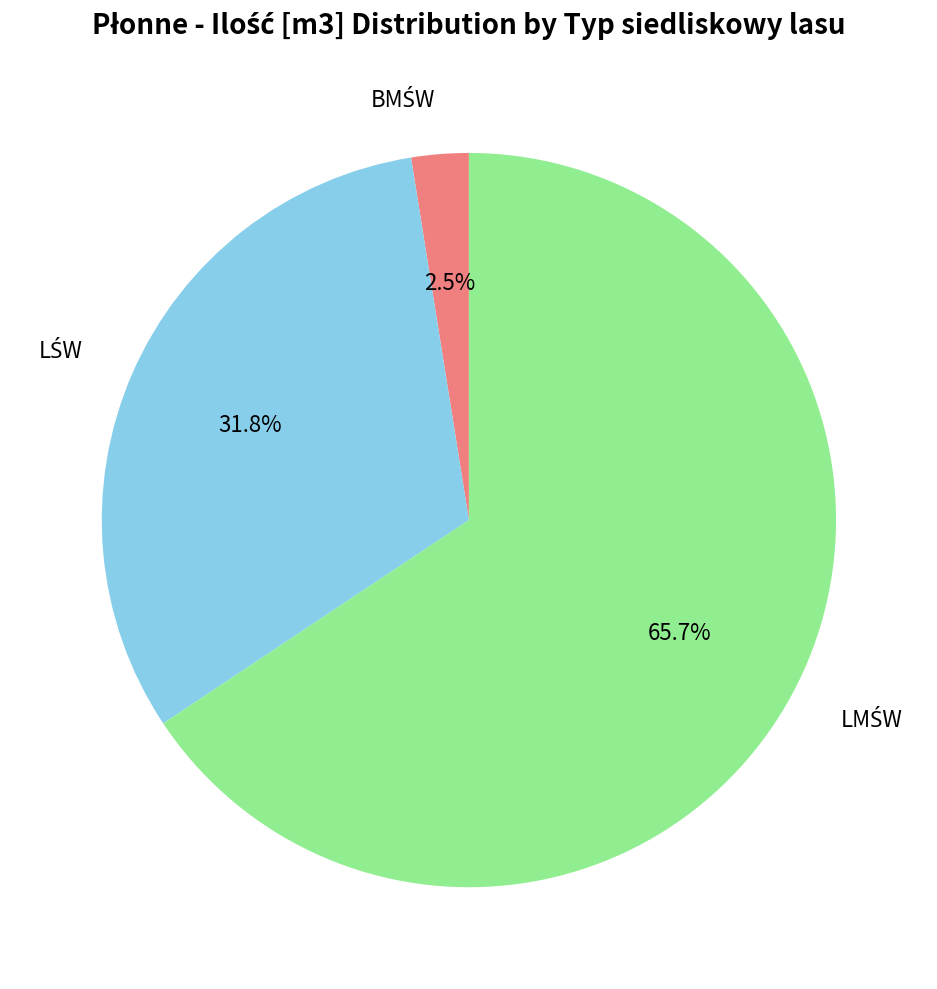

Does any single category account for the majority?

Yes